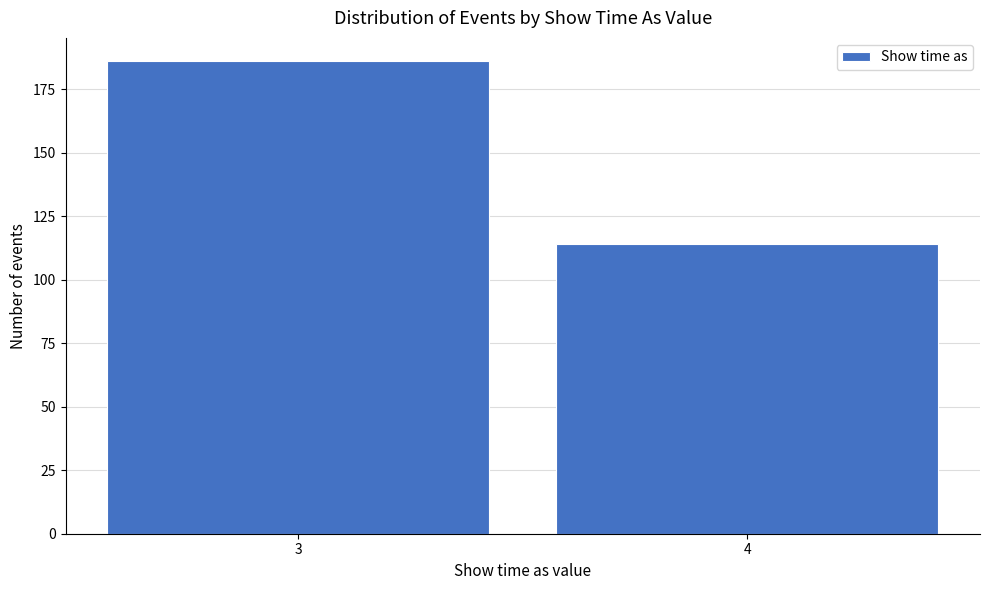

Reading left to right, extract all data points from this chart.

186	114